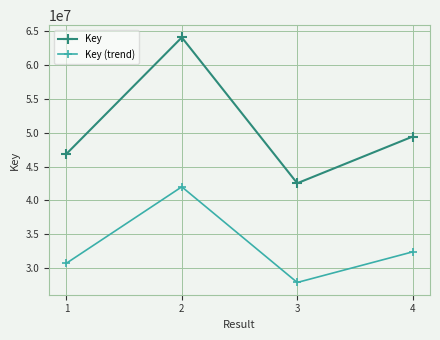

How many values in the Key series are below 49419795?

2